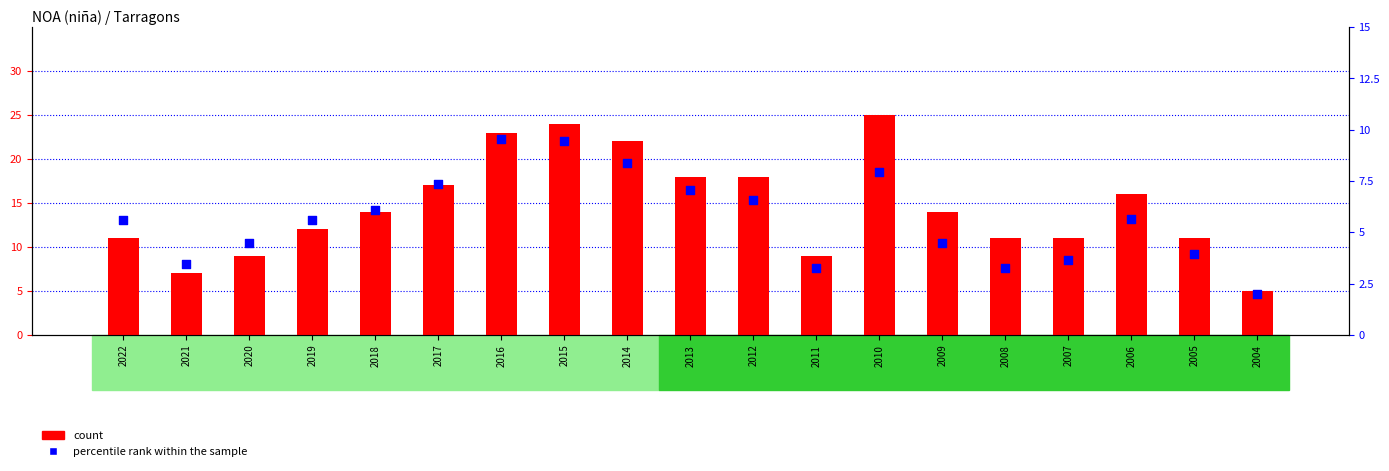

Which series reaches the minimum Y coordinate?

percentile rank within the sample